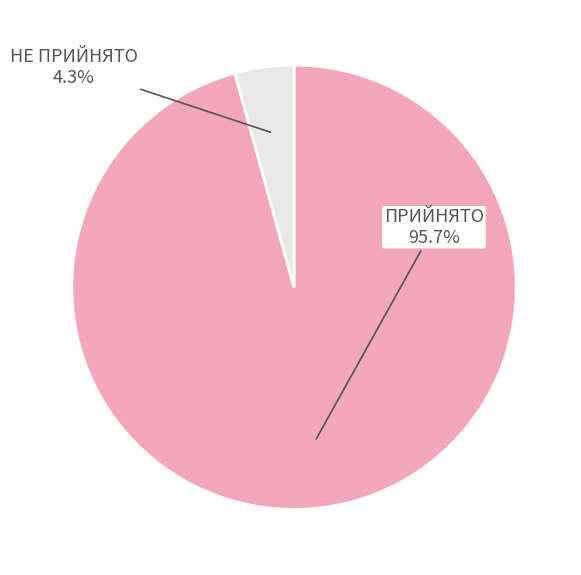

Is there any slice that represents more than half of the pie?

Yes